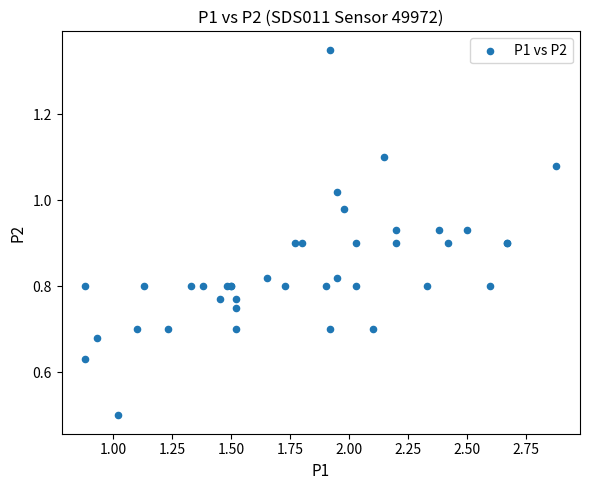

What Y value in the scatter plot is closest to 0?

0.5